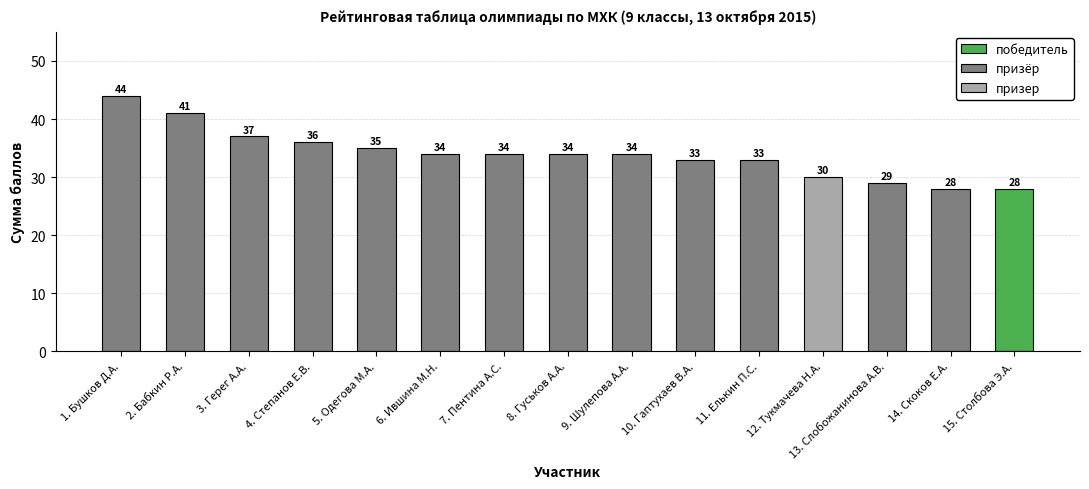

What is the minimum value for призёр?

28